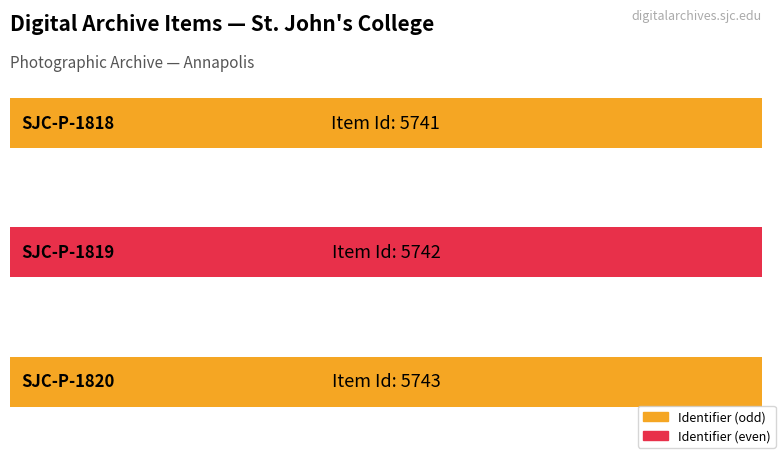

Reading left to right, what are all the values shown in this chart?

SJC-P-1818=5741	SJC-P-1819=5742	SJC-P-1820=5743